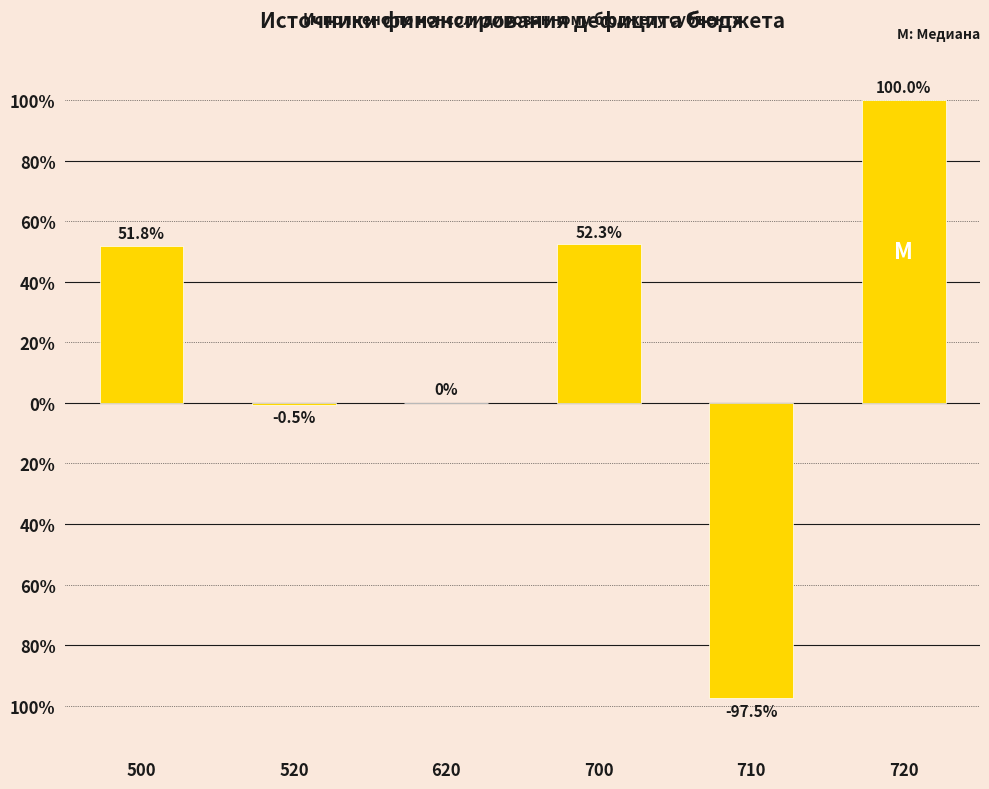

What is the difference between the maximum and minimum values?

197.5